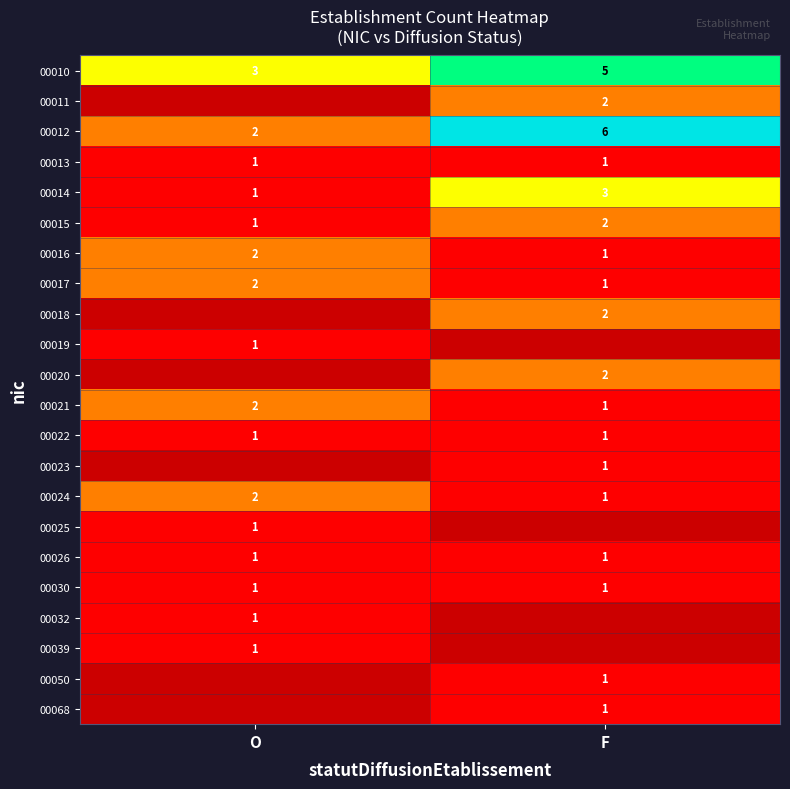

What is the sum of all 00024 values?

3